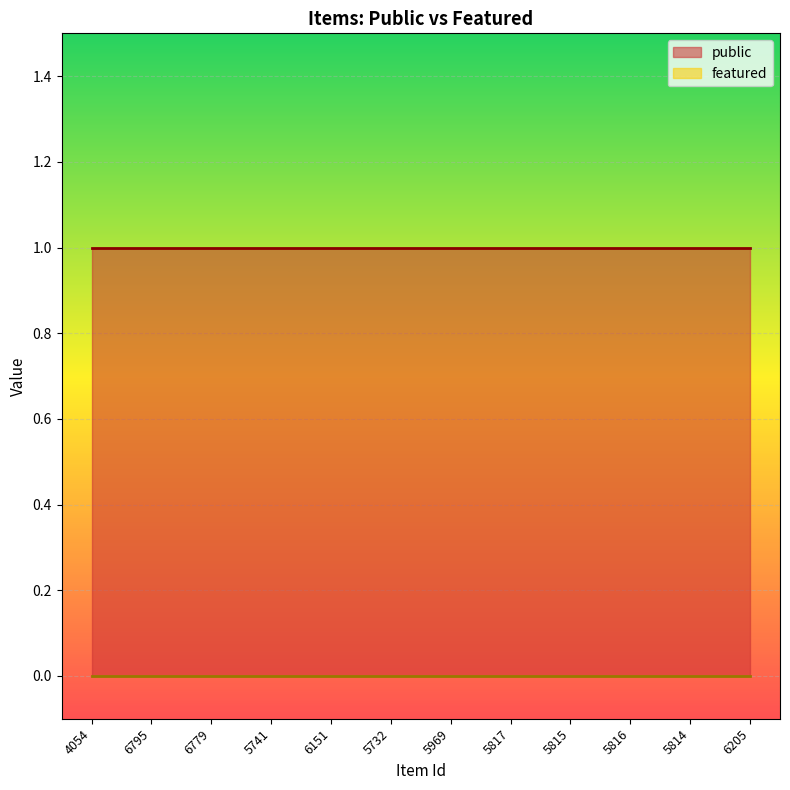

At which category does the chart reach its peak across all series?

4054